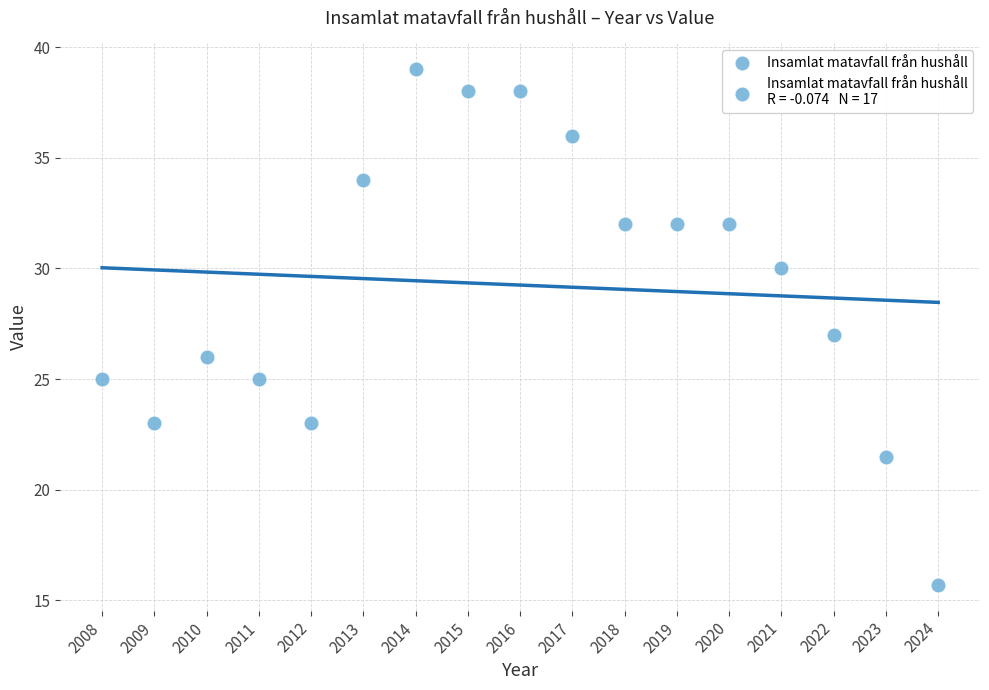

What is the range of X values (max minus min)?

16.0